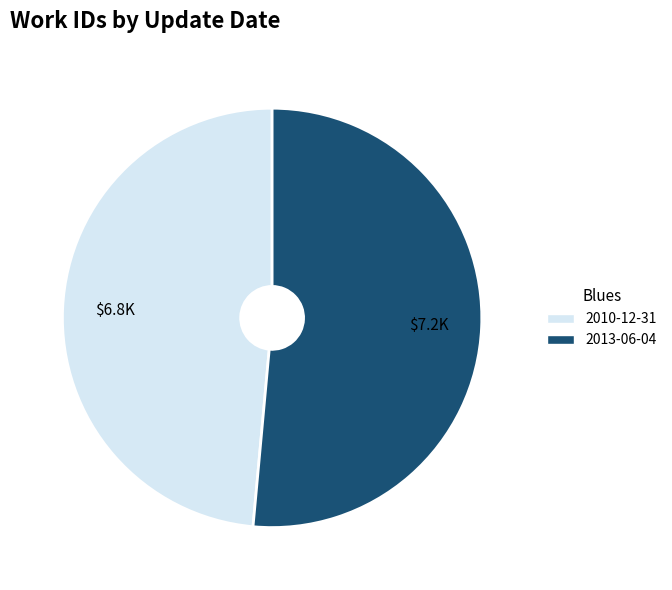

Is it true that 2010-12-31 is 49% of the pie?

True